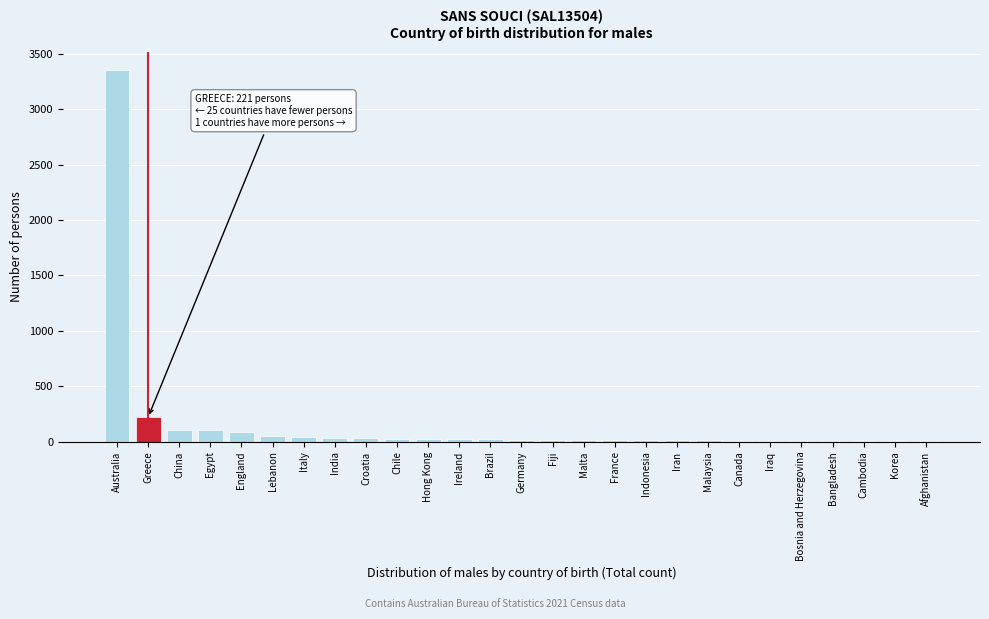

Which has a higher value, Cambodia or Greece?

Greece